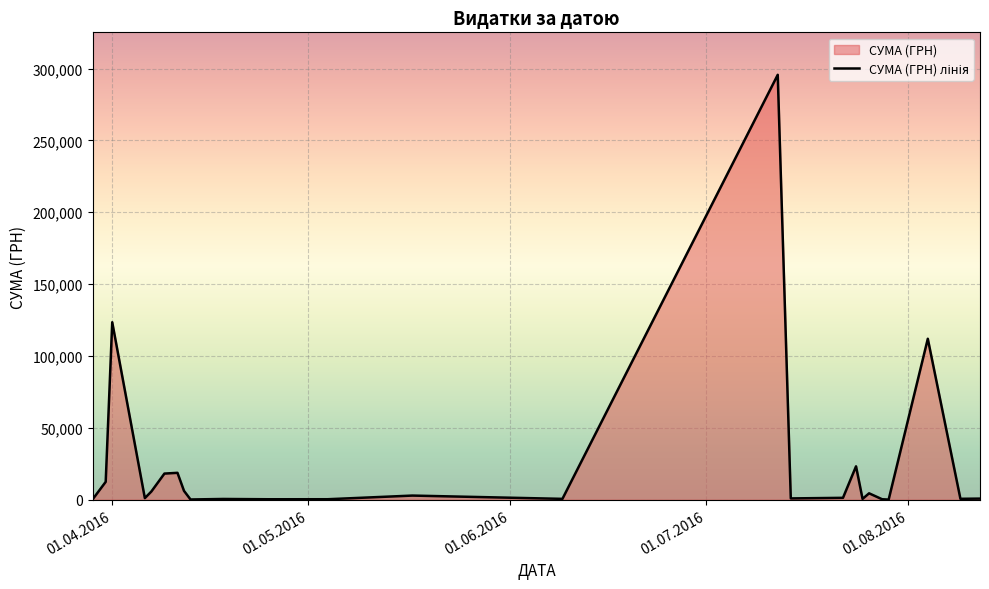

What is the difference between the maximum and minimum values?

295540.8